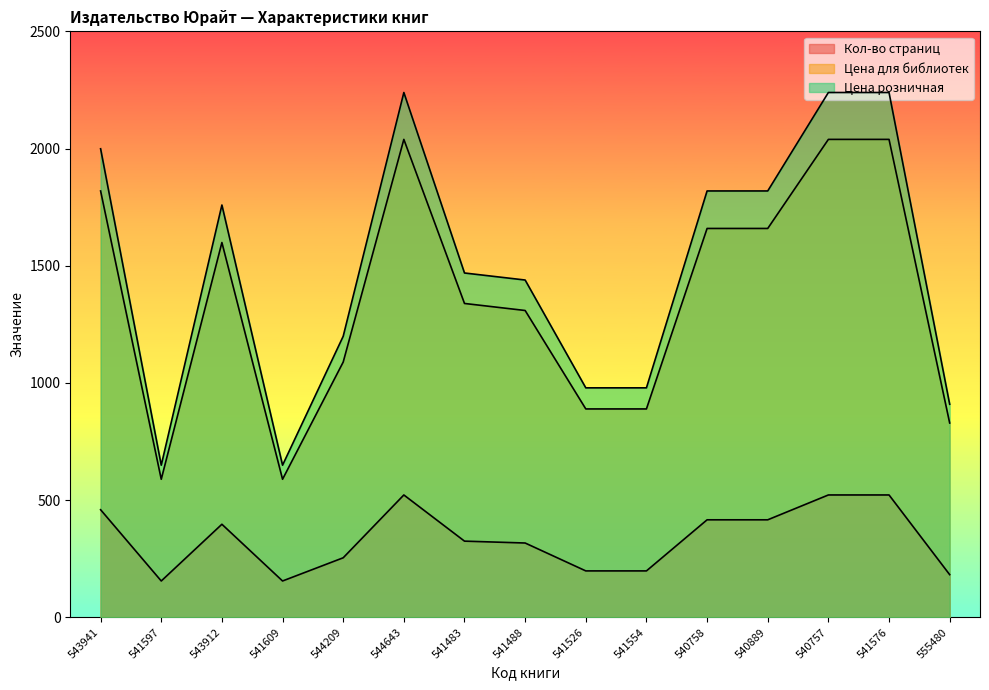

Rank the series by their maximum value, from lowest to highest.

Кол-во страниц, Цена для библиотек, Цена розничная